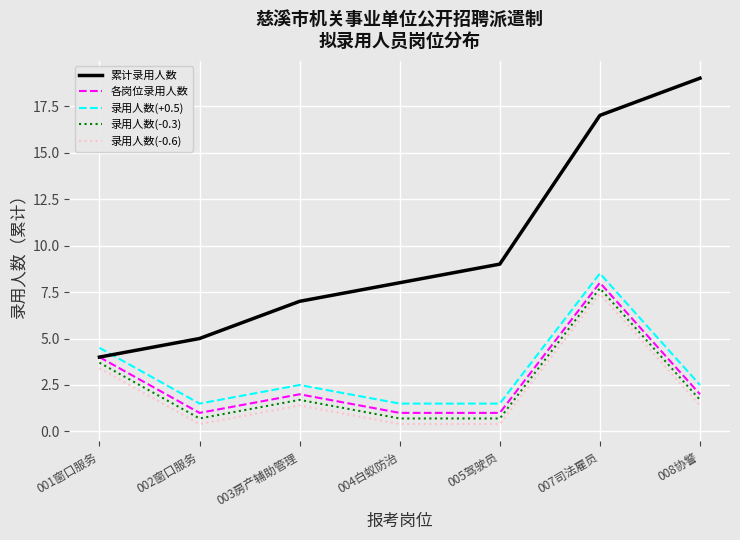

Reading right to left, list all the values displayed in this chart.

累计录用人数: 008协警=19.0	007司法雇员=17.0	005驾驶员=9.0	004白蚁防治=8.0	003房产辅助管理=7.0	002窗口服务=5.0	001窗口服务=4.0
各岗位录用人数: 008协警=2.0	007司法雇员=8.0	005驾驶员=1.0	004白蚁防治=1.0	003房产辅助管理=2.0	002窗口服务=1.0	001窗口服务=4.0
录用人数(+0.5): 008协警=2.5	007司法雇员=8.5	005驾驶员=1.5	004白蚁防治=1.5	003房产辅助管理=2.5	002窗口服务=1.5	001窗口服务=4.5
录用人数(-0.3): 008协警=1.7	007司法雇员=7.7	005驾驶员=0.7	004白蚁防治=0.7	003房产辅助管理=1.7	002窗口服务=0.7	001窗口服务=3.7
录用人数(-0.6): 008协警=1.4	007司法雇员=7.4	005驾驶员=0.4	004白蚁防治=0.4	003房产辅助管理=1.4	002窗口服务=0.4	001窗口服务=3.4